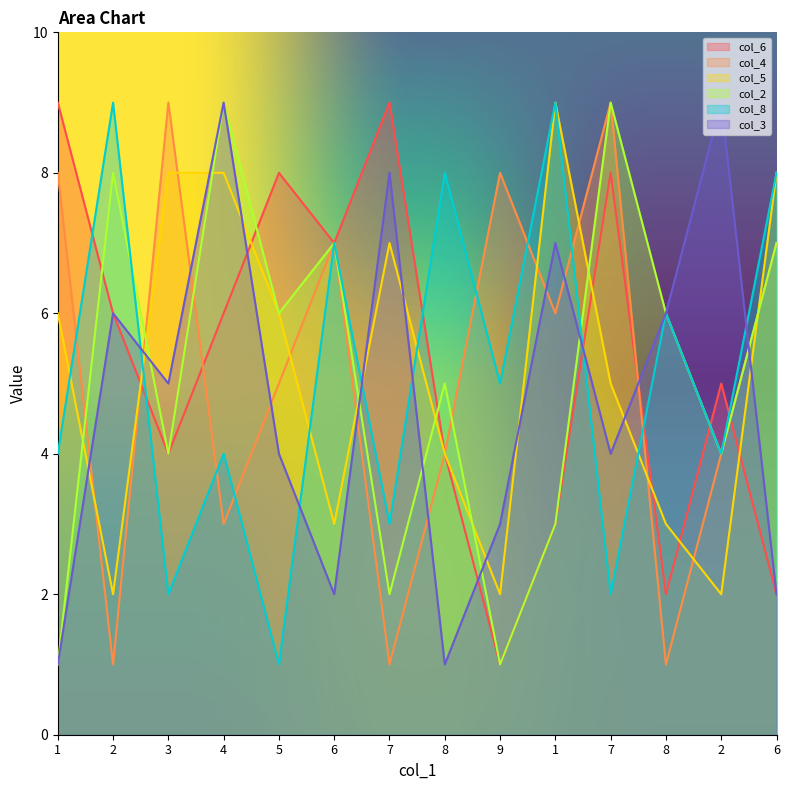

Where is the first local maximum for col_2?

2